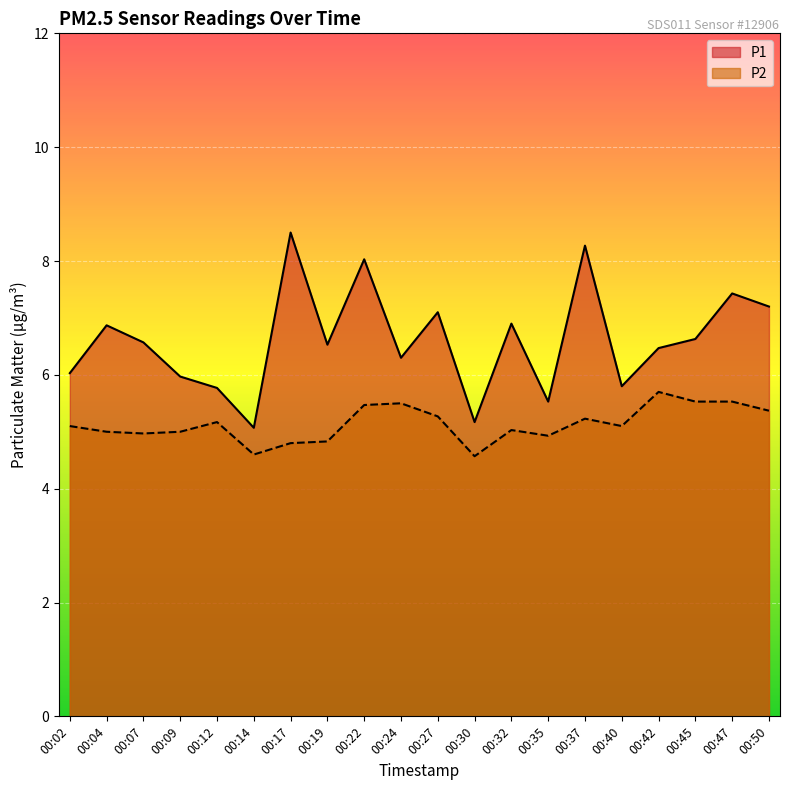

What is the sum of all P2 values?

102.7